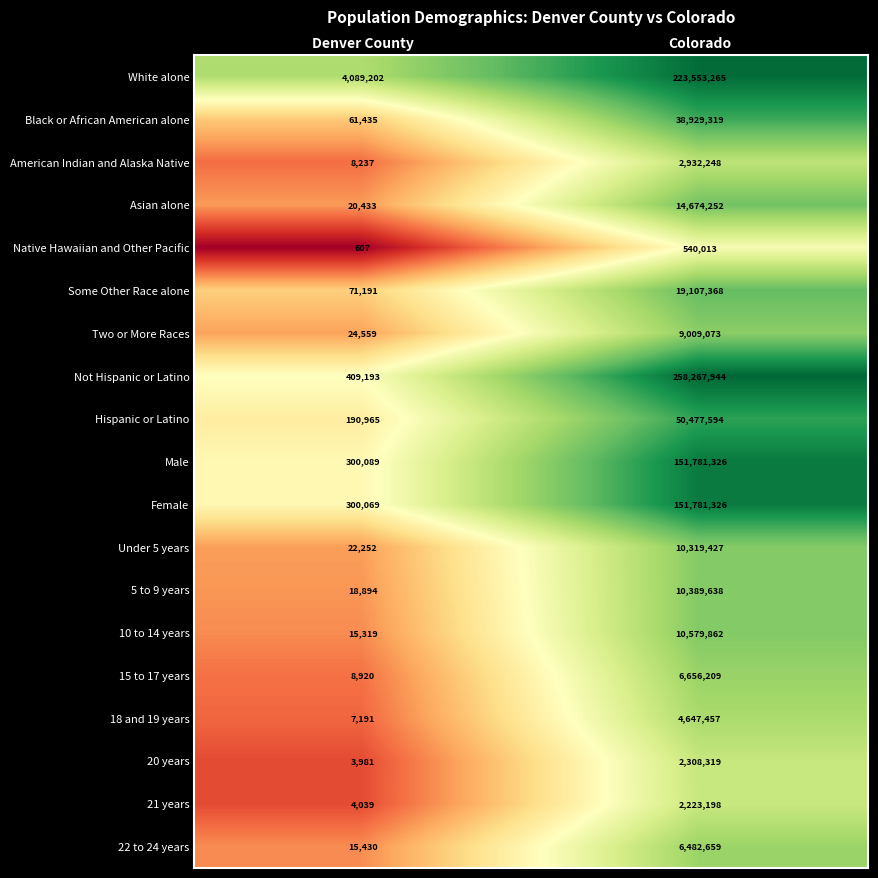

What is the average value of the Male series?

76040708